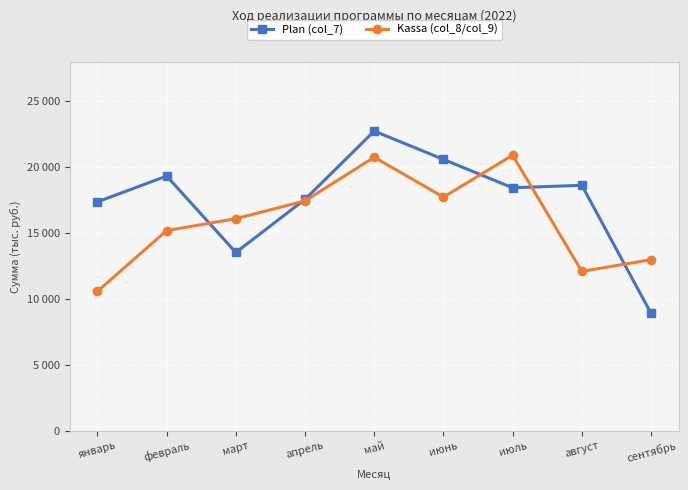

How many data points in Kassa (col_8/col_9) are above 16097?

5